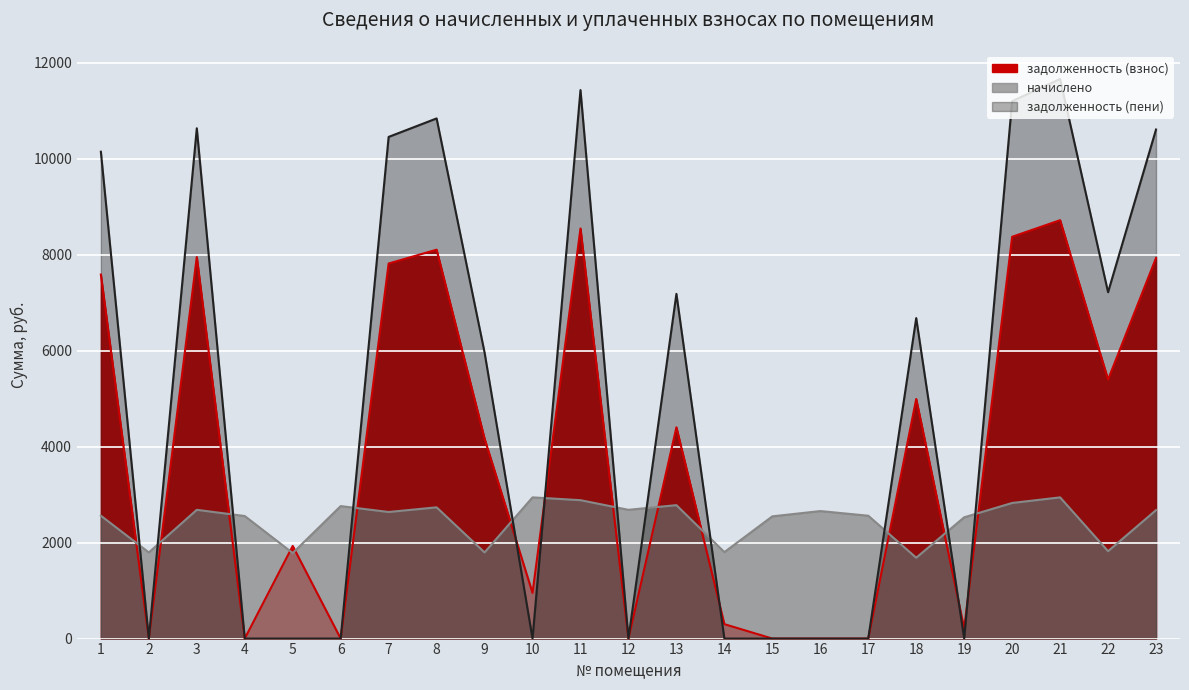

In задолженность (взнос), how many points are lower than both neighbors (excluding endpoints)?

9